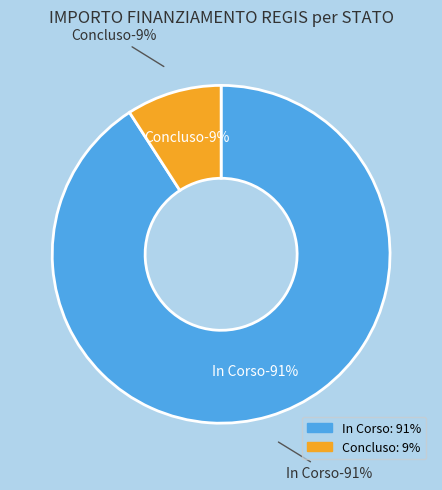

Does 12 represent more than half of the total?

No